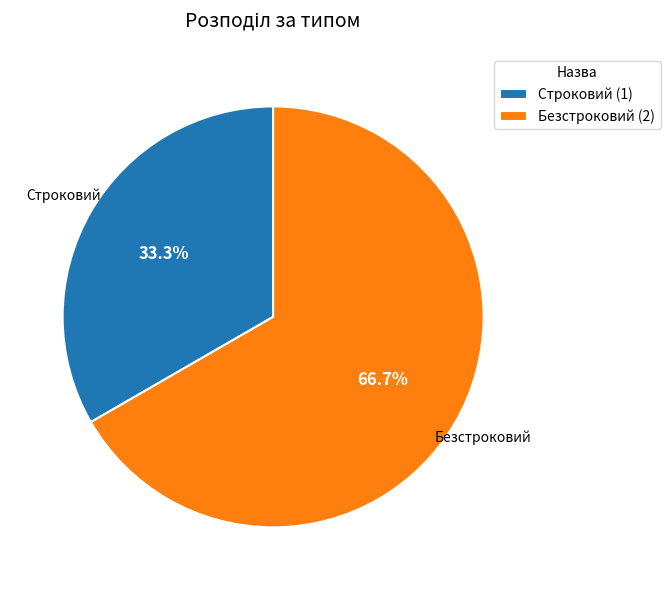

What percentage is NOT represented by Строковий?

66.7%